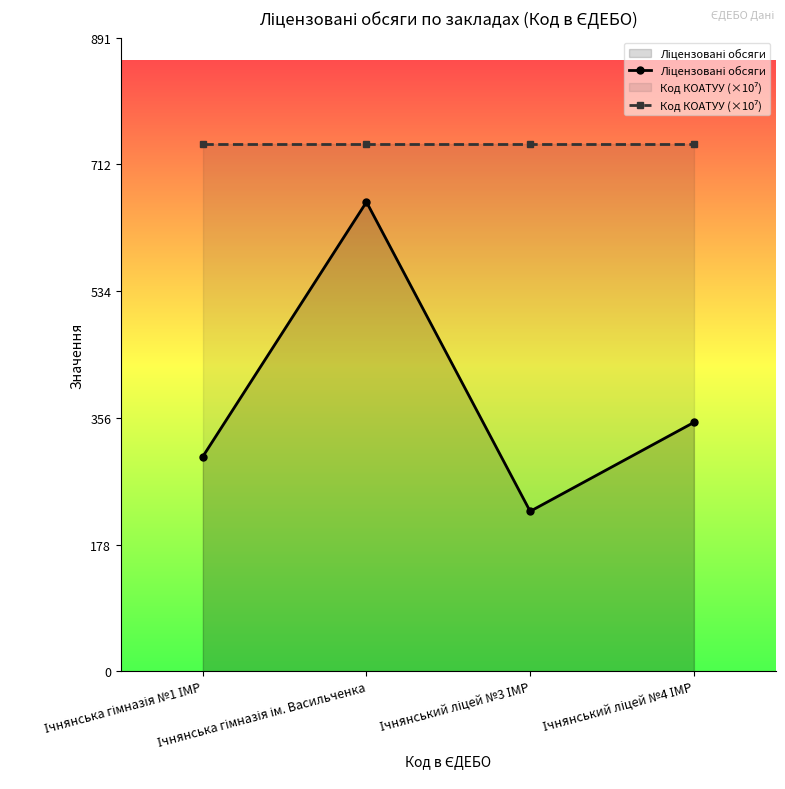

The value of Код КОАТУУ (×10⁷) at Ічнянський ліцей №3 ІМР is 1322.6. True or false?

False